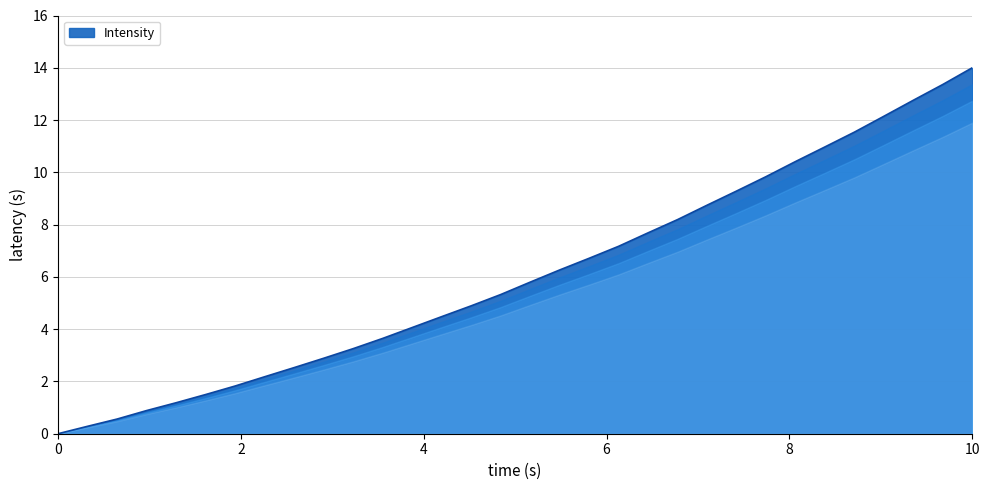

How many lines are shown in the chart?

1